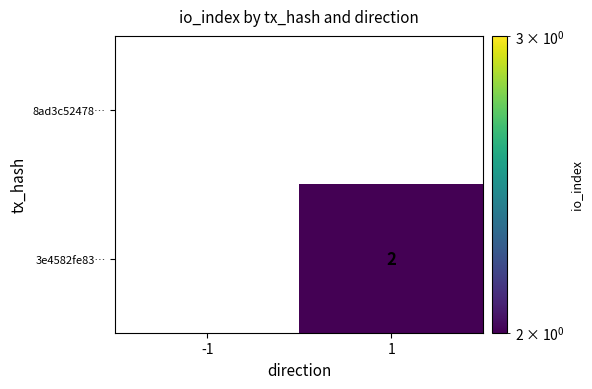

Reading right to left, what are all the values shown in this chart?

8ad3c52478…: 0	0
3e4582fe83…: 2	0